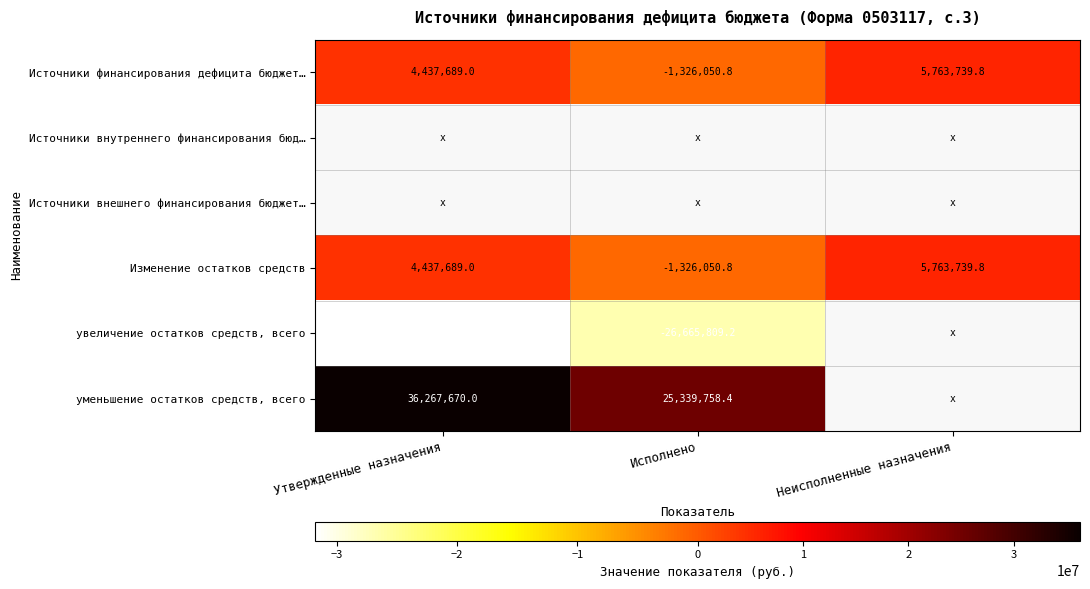

The value of увеличение остатков средств, всего at Утвержденные назначения is -21472439.0. True or false?

False